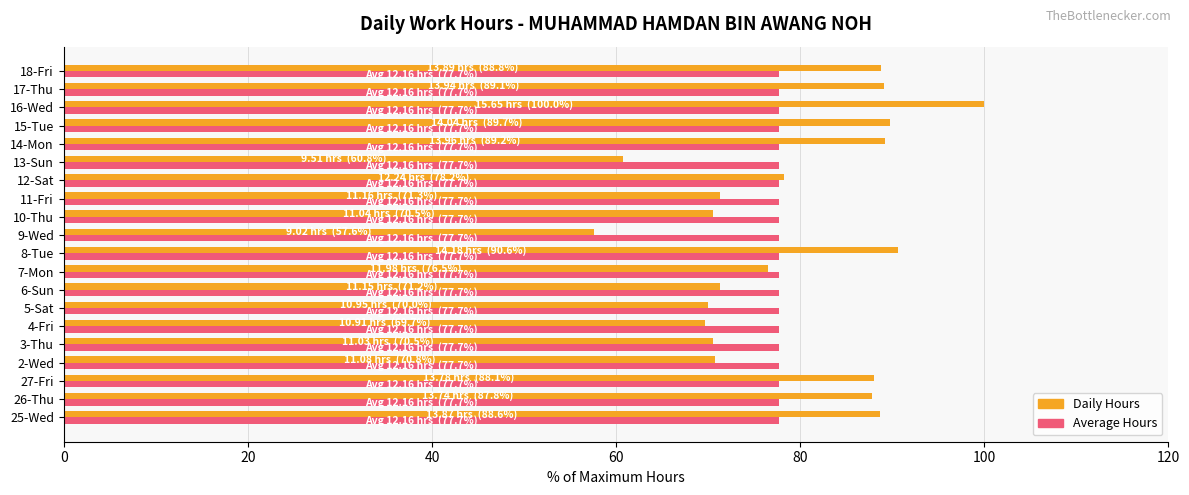

What is the difference between the highest and lowest values at 11-Fri?

6.4